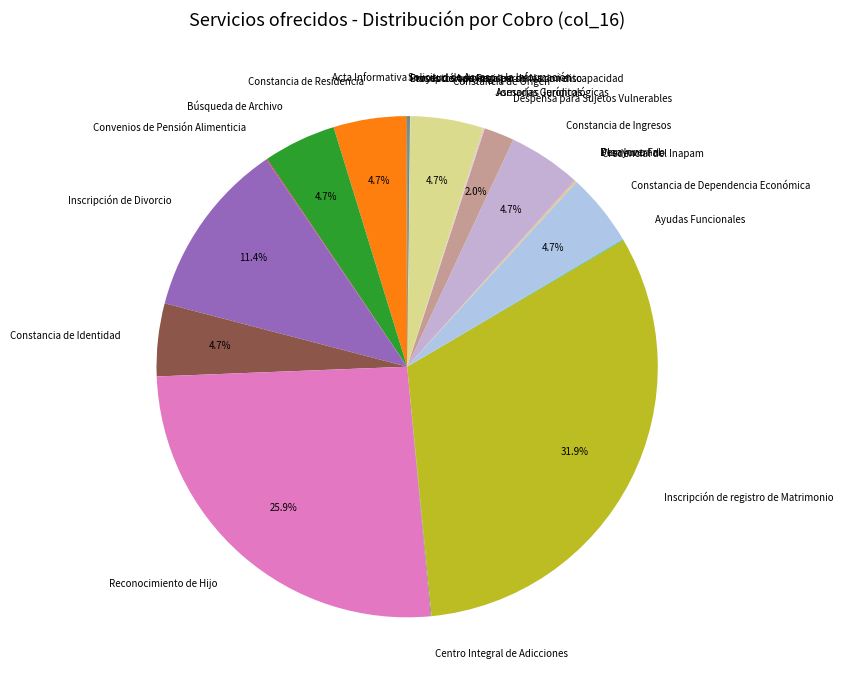

What portion of the pie excludes Búsqueda de Archivo?

95.3%